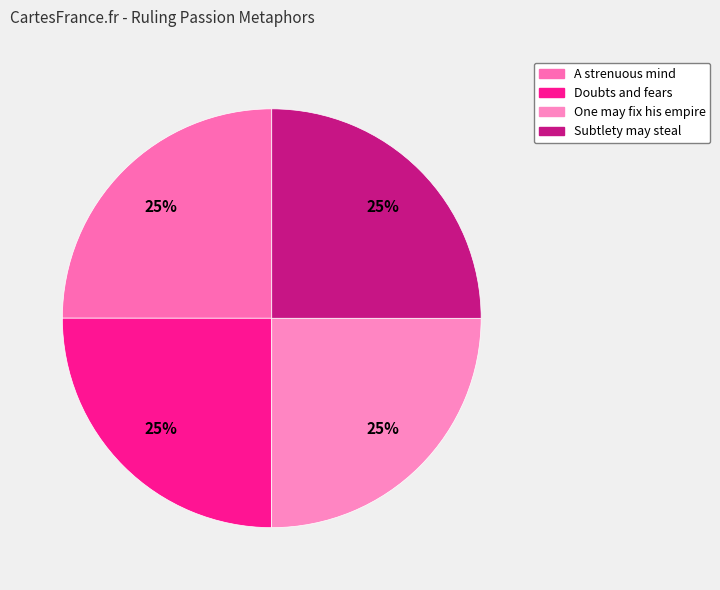

How many segments does this pie chart have?

4